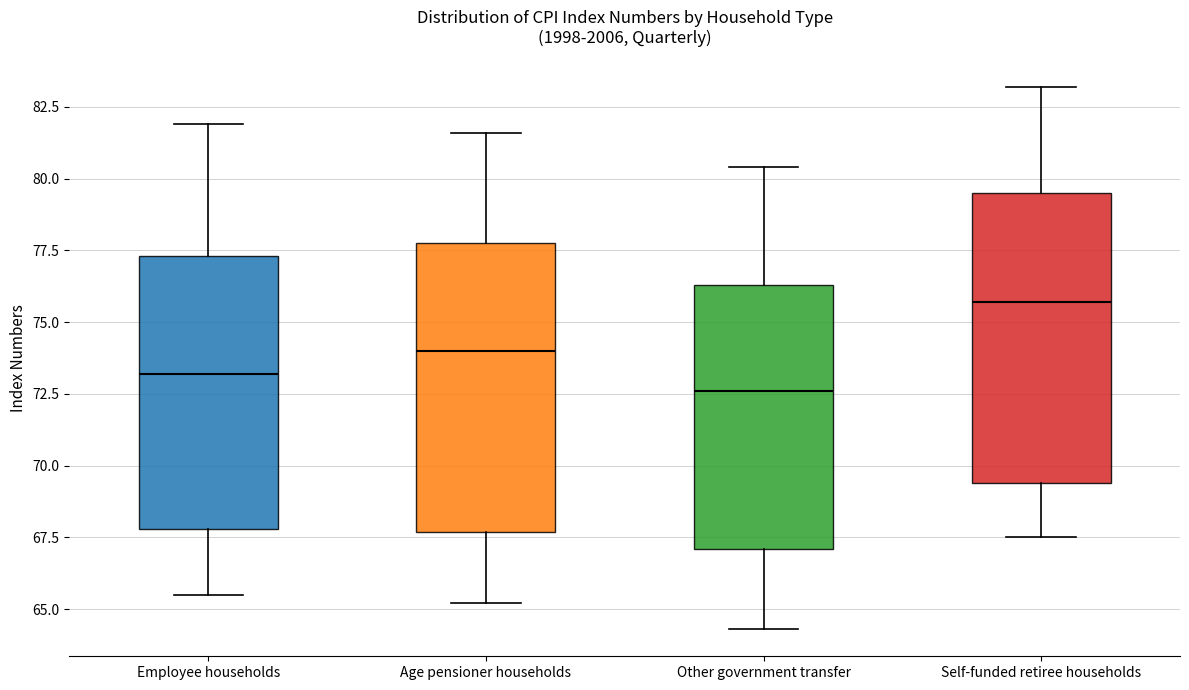

Reading left to right, transcribe this box plot: for each box, give where its median line is, the range the box spans, and where its two whiskers end, as read against the y-axis. The values are not printed on the chart, so give them approximately, as read against the axis.

Employee households: median 73.0, box 68.0 to 77.5, whiskers 65.5 to 82.0
Age pensioner households: median 74.0, box 67.5 to 78.0, whiskers 65.0 to 81.5
Other government transfer: median 72.5, box 67.0 to 76.5, whiskers 64.5 to 80.5
Self-funded retiree households: median 75.5, box 69.5 to 79.5, whiskers 67.5 to 83.0